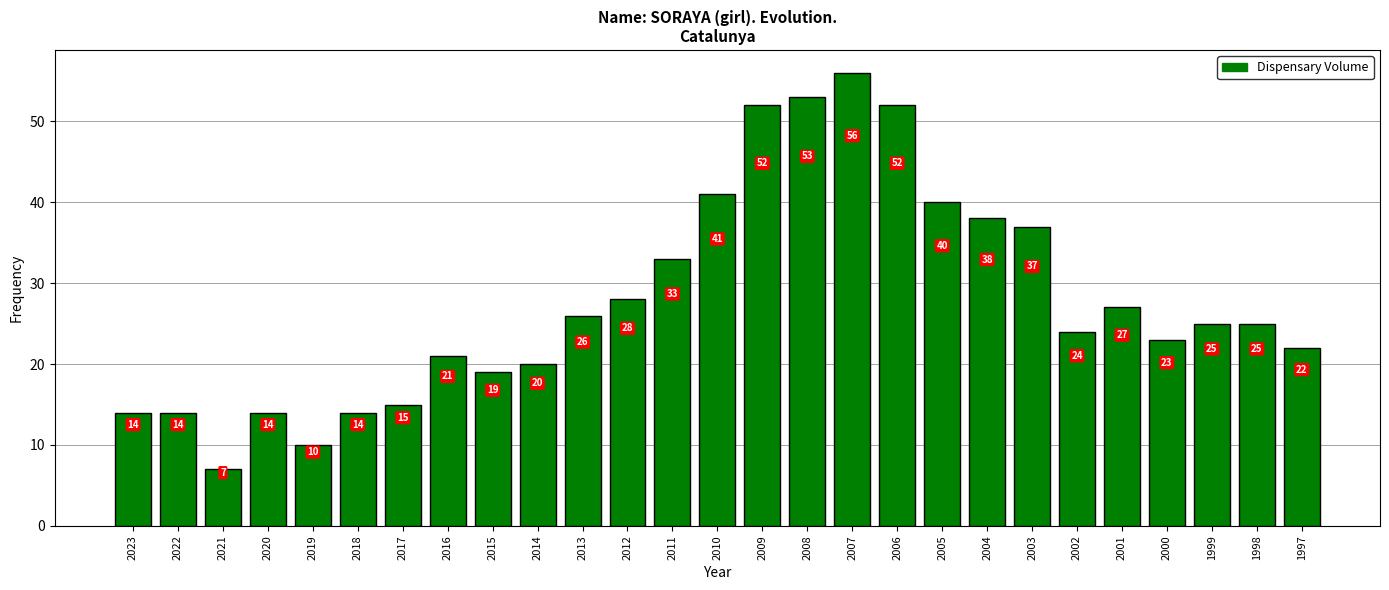

What is the change in value from 2022 to 2013?

+12